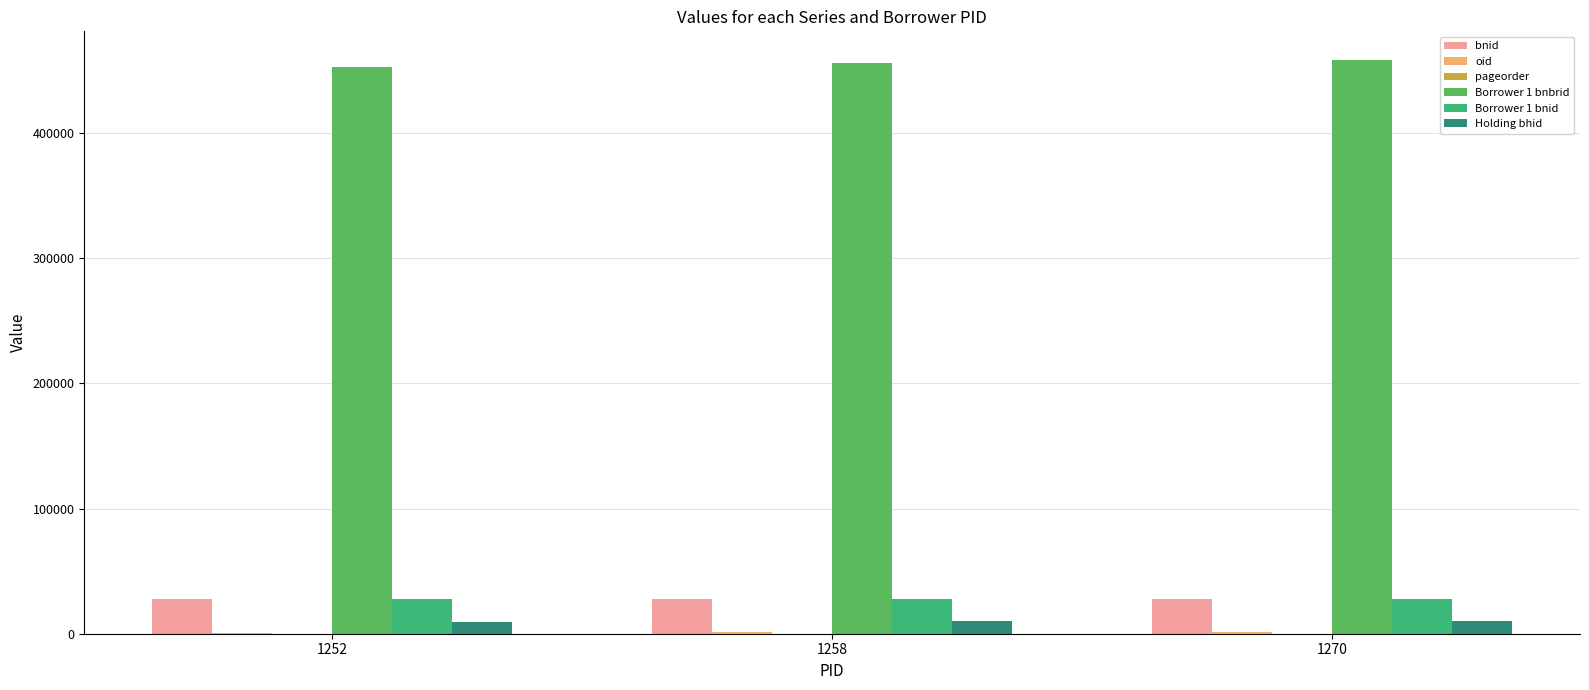

The value of Borrower 1 bnid at 1252 is 27396. True or false?

True